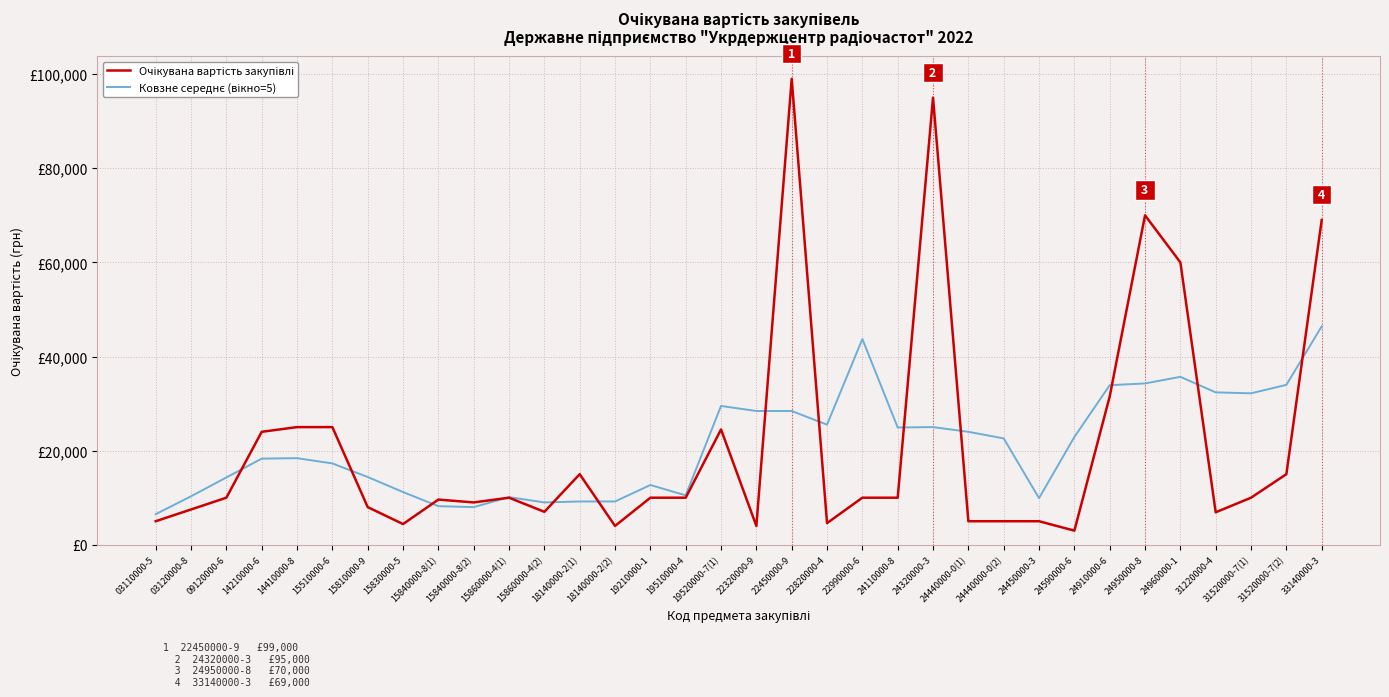

Is this an area chart (filled region under the line)?

No